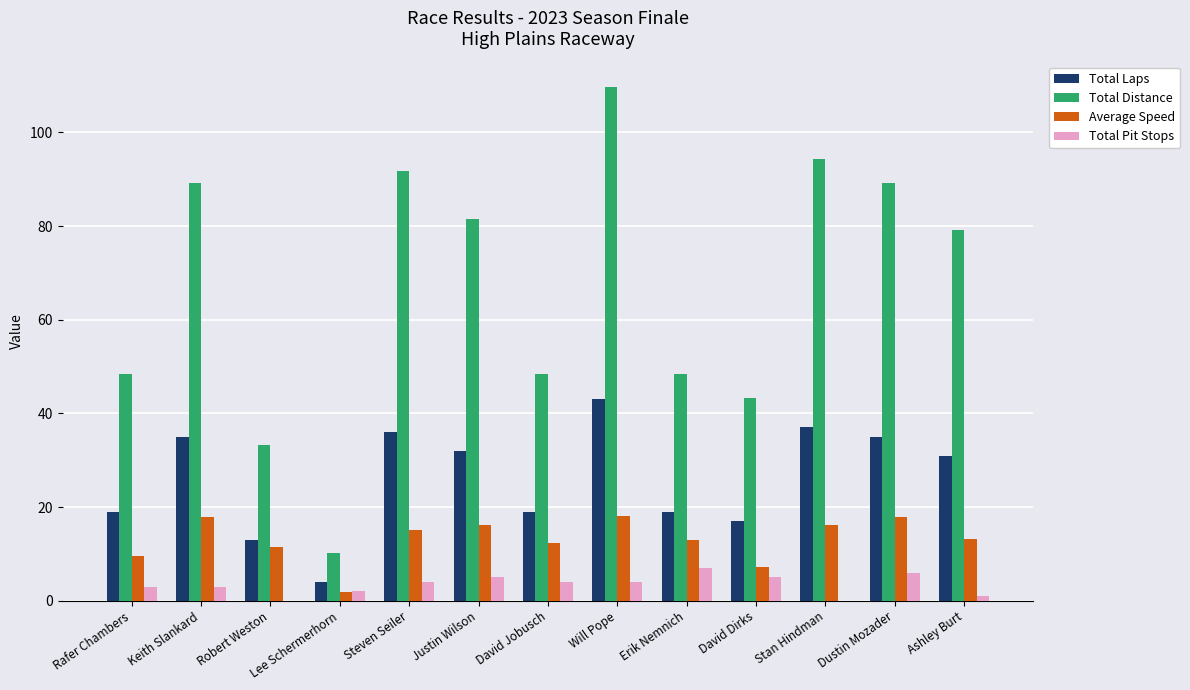

What is the sum of the Total Pit Stops values at Steven Seiler and David Dirks?

9.0